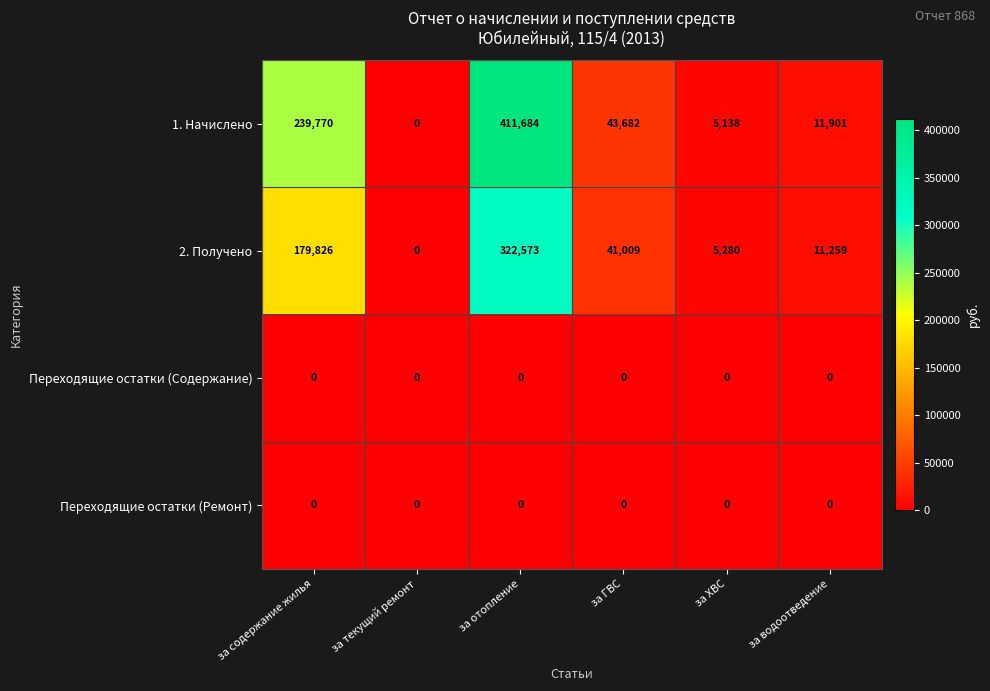

What is the spread (max minus min) of values at за ХВС?

5280